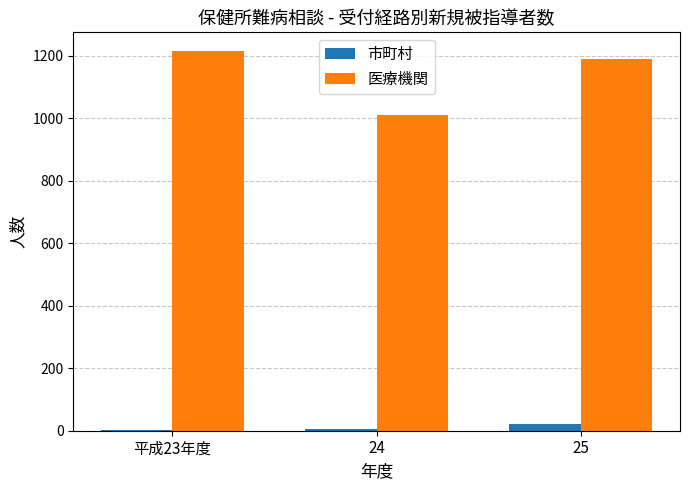

Is the value of 医療機関 at 平成23年度 greater than the value of 市町村 at 25?

Yes